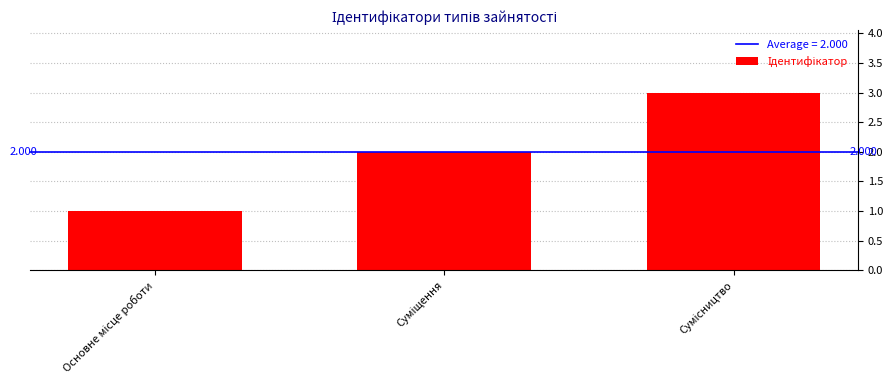

How many distinct data groups are displayed?

1